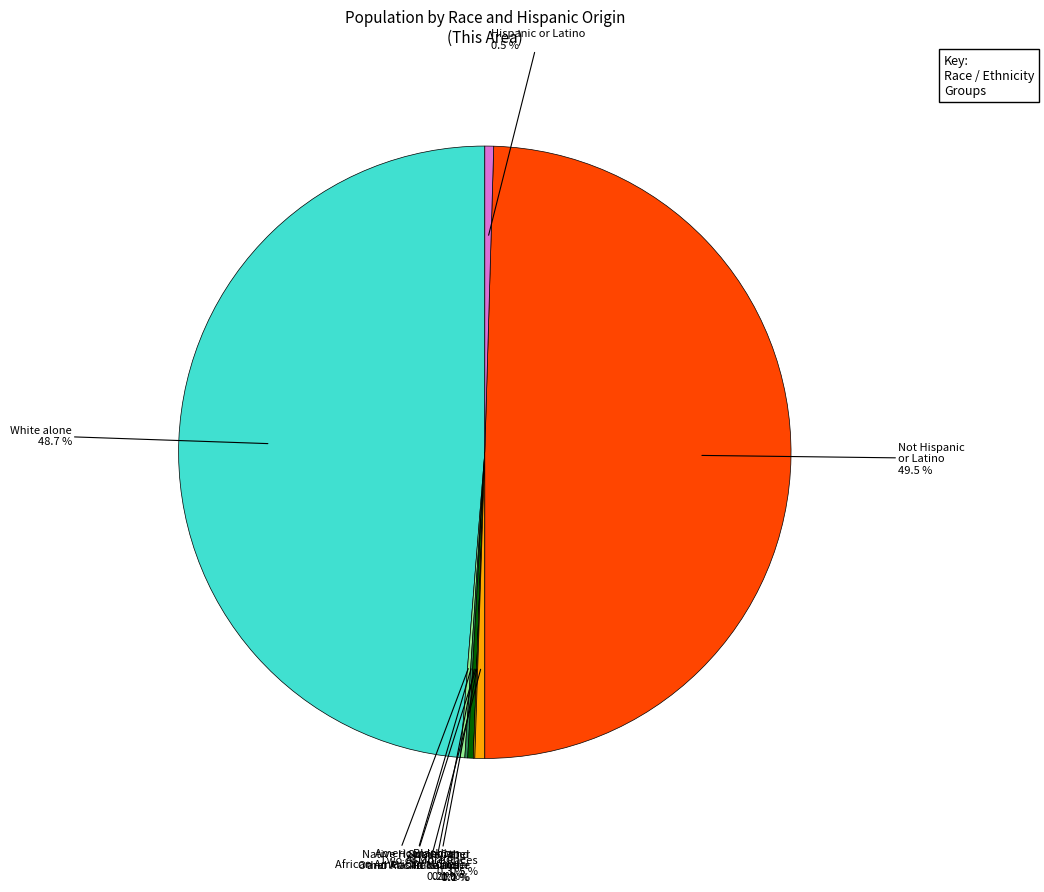

Which category has the biggest portion of the pie?

Not Hispanic or Latino